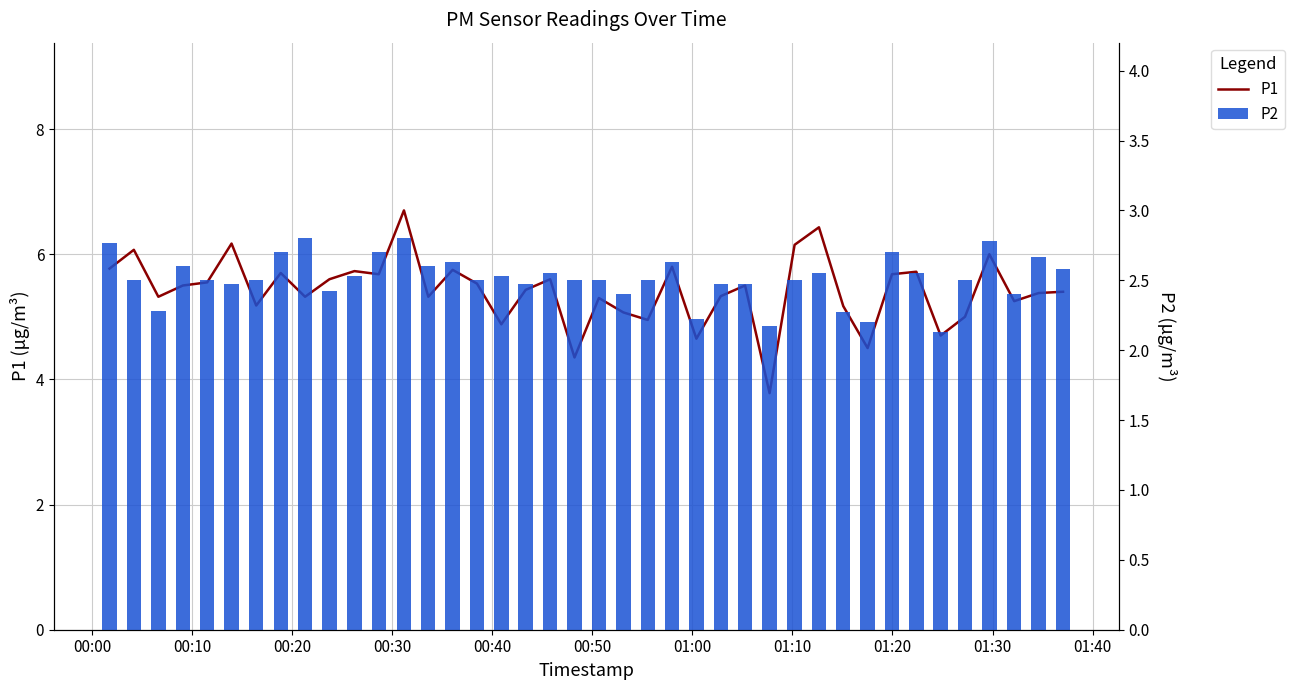

Are the bars grouped side by side (vs. stacked)?

Yes